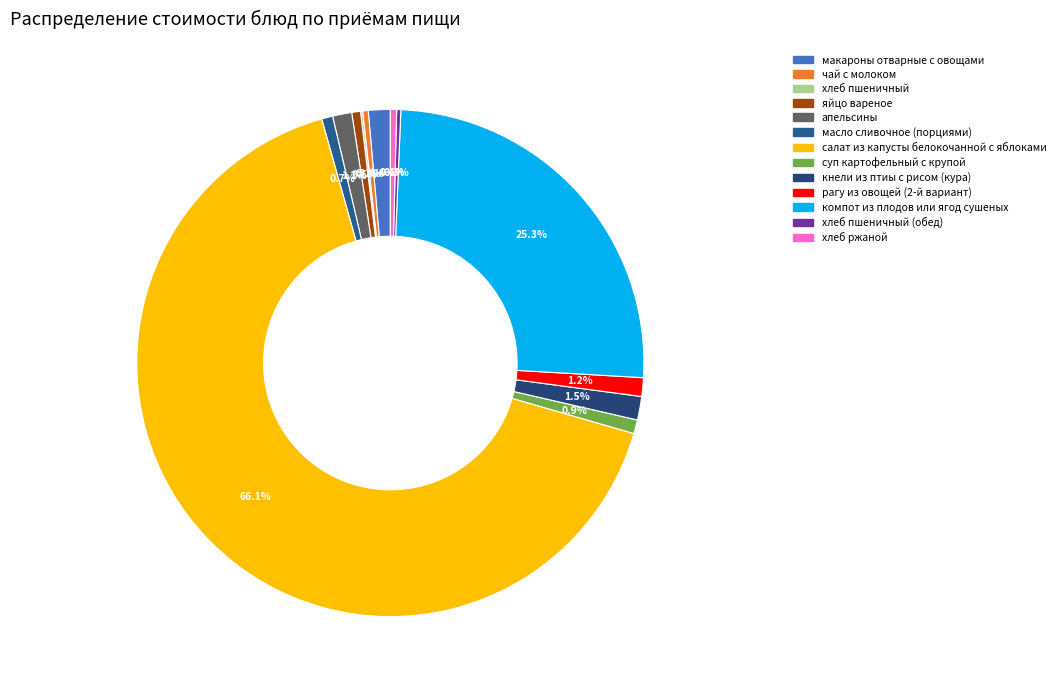

Which slice is the smallest?

хлеб пшеничный